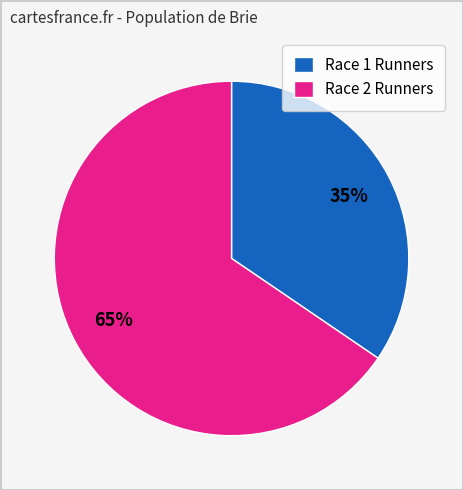

Which slice represents more than half of the pie?

Race 2 Runners